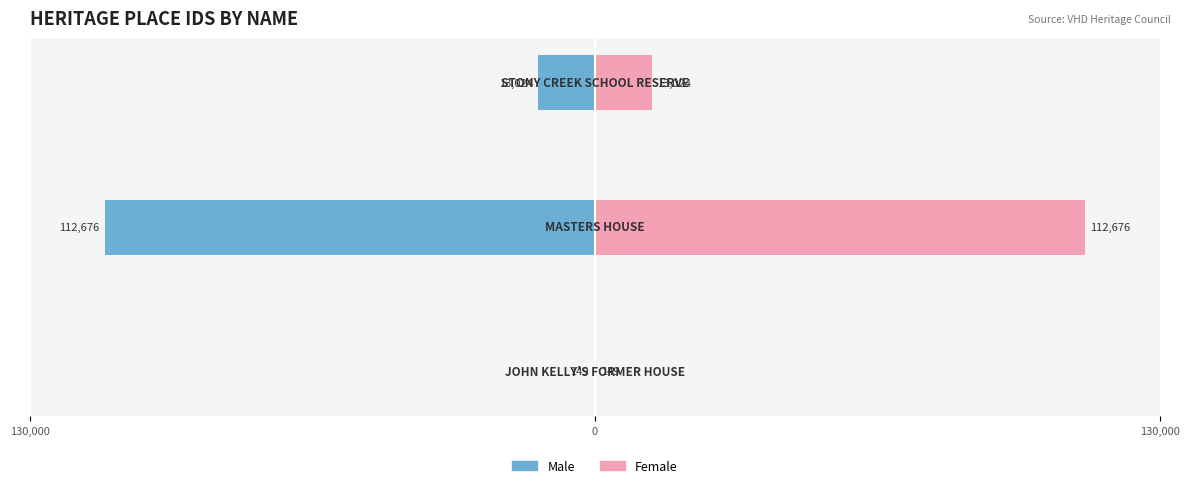

What are all the series names shown in the legend?

Male, Female